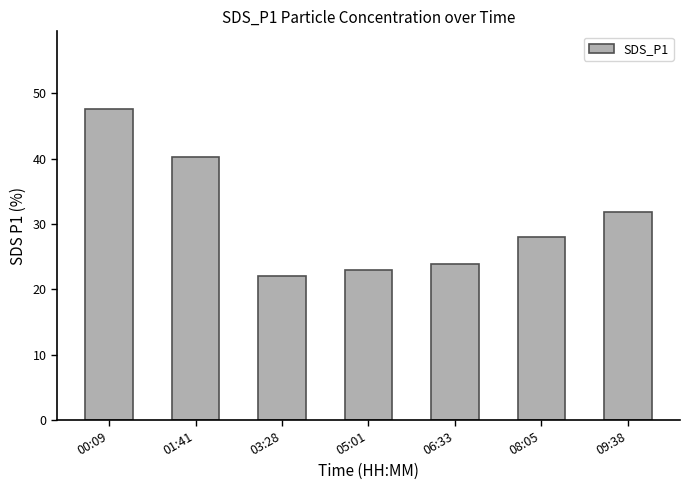

What is the value of the 1st bar from the left?

47.6